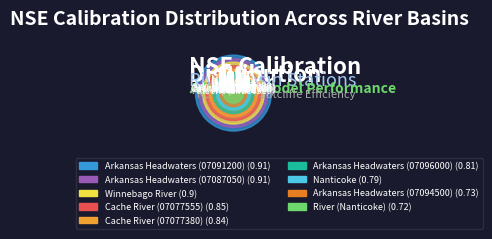

To the nearest percent, what portion does Cache River (07077380) represent?

11%